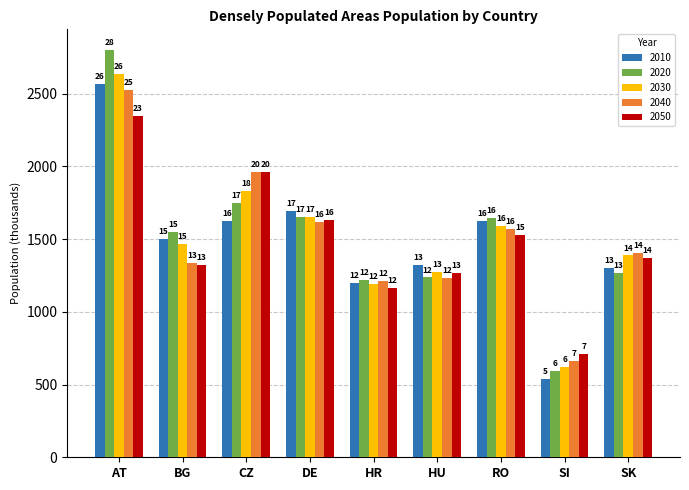

What are all the series names shown in the legend?

2010, 2020, 2030, 2040, 2050